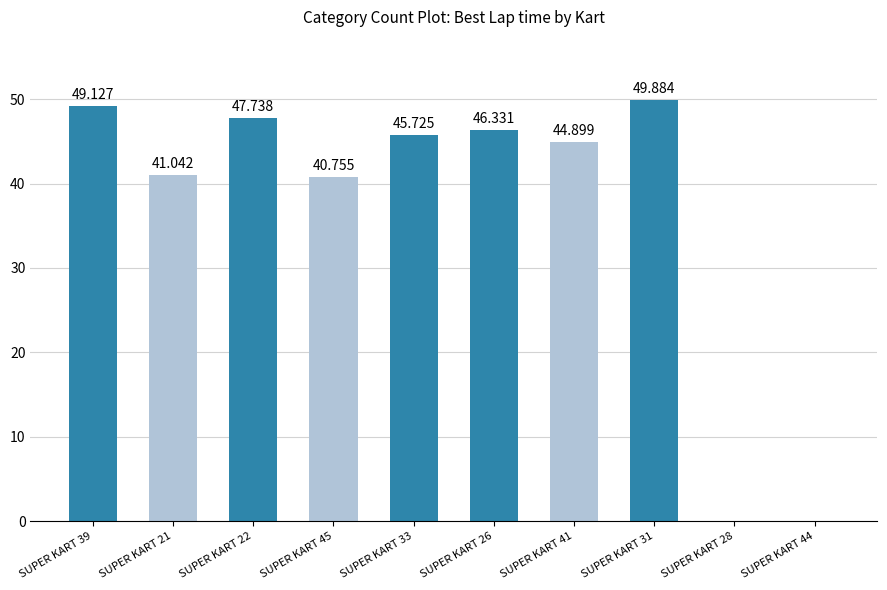

What is the average value?

36.6